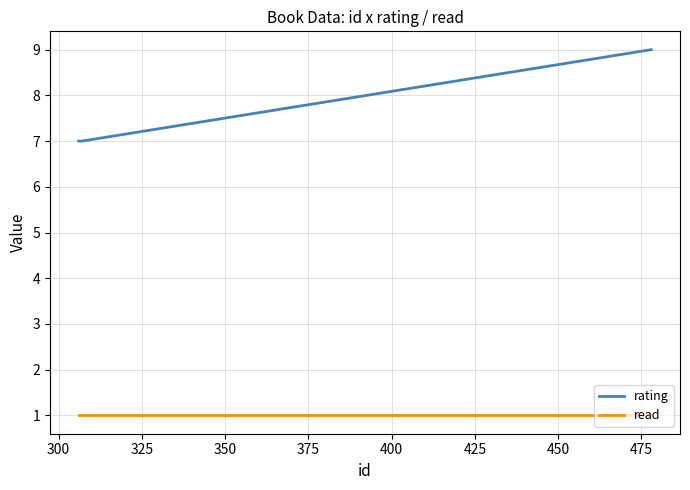

Does the chart display data point markers on the line(s)?

No